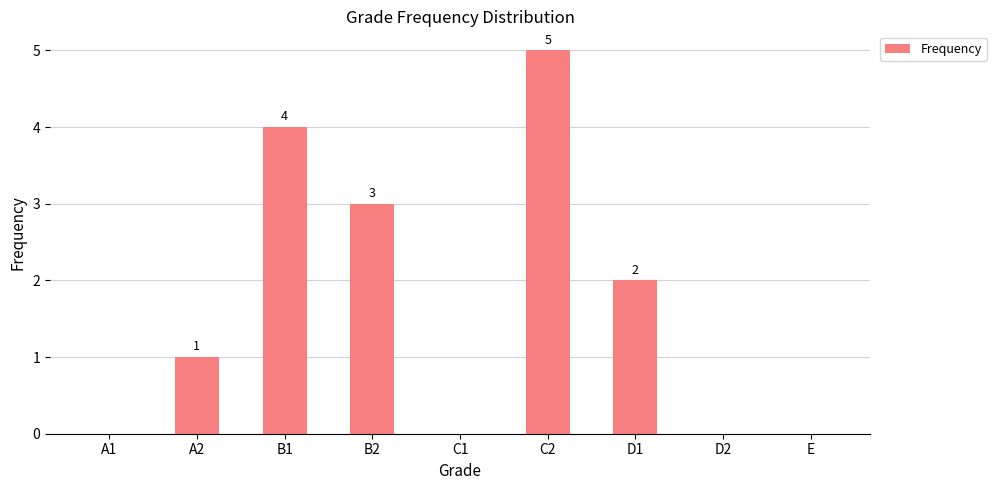

What is the difference between the values at D2 and D1?

2